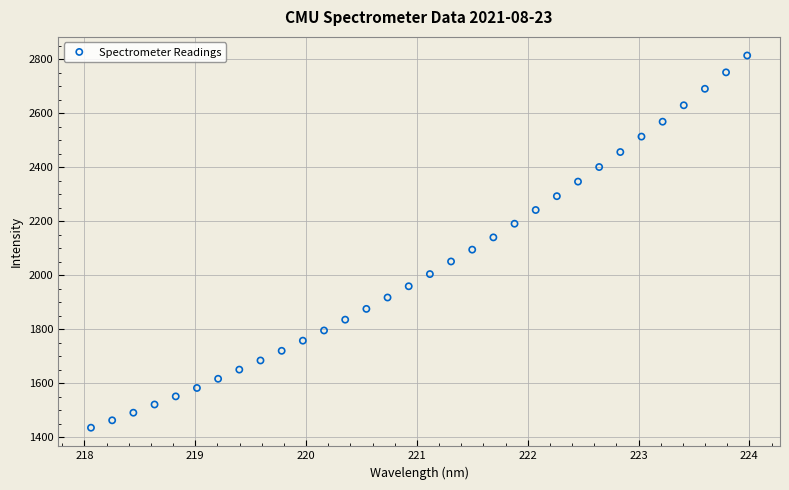

What is the range of X values (max minus min)?

5.9